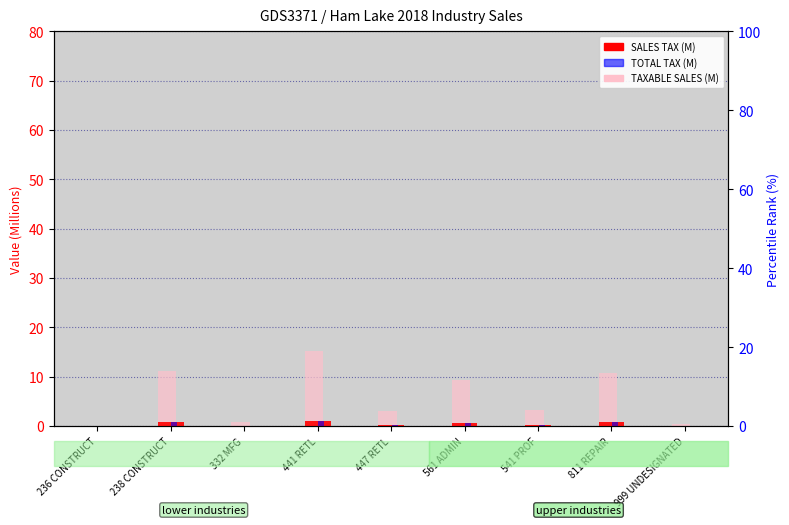

What is the greatest value displayed?

15.2